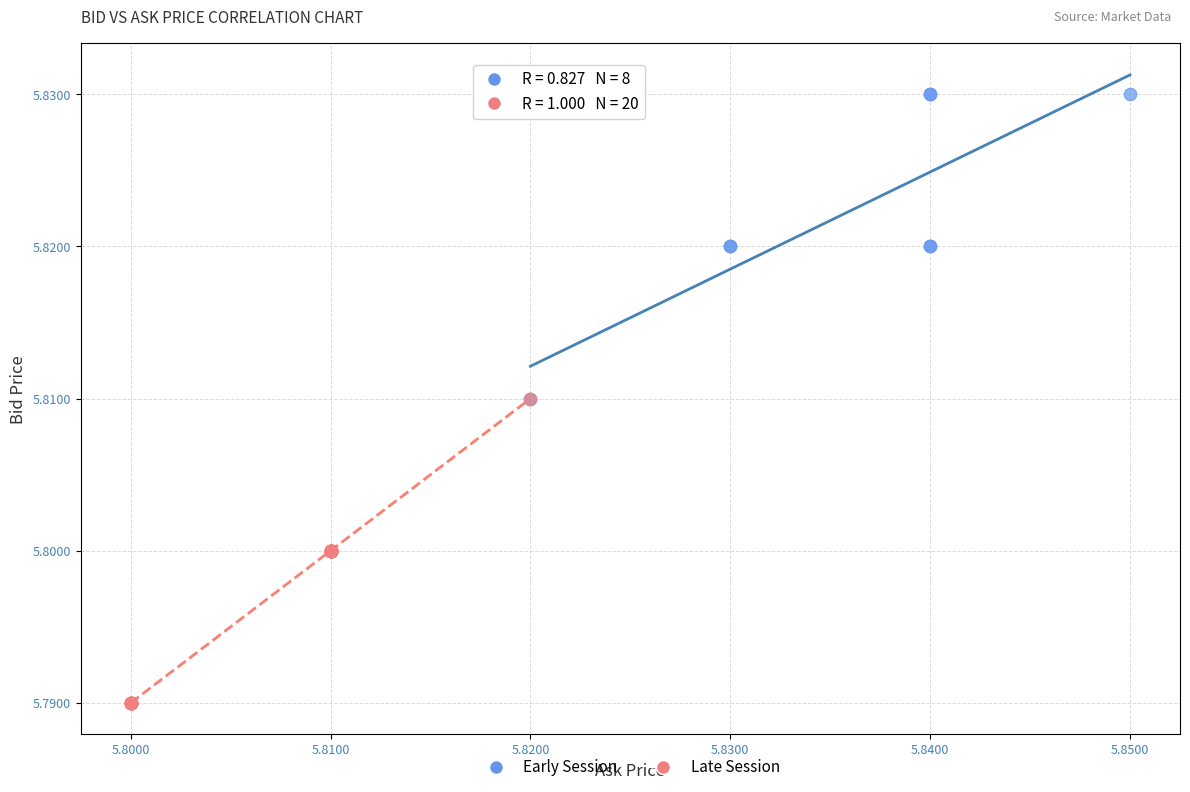

Which series contains the lowest Y value?

Late Session